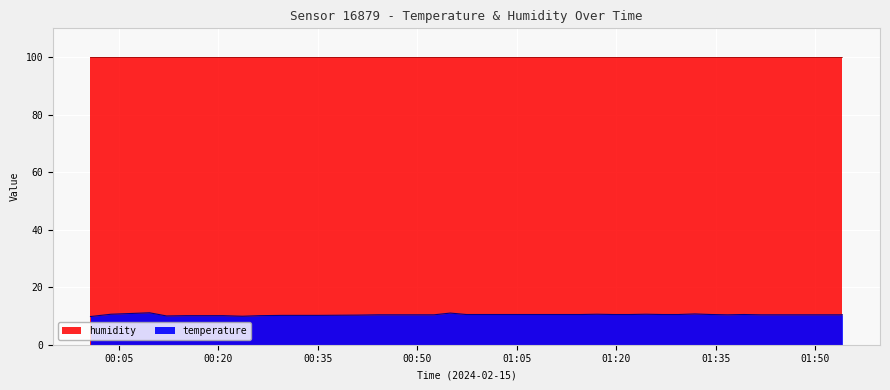

Where is the first local maximum?

2024-02-15T00:09:38